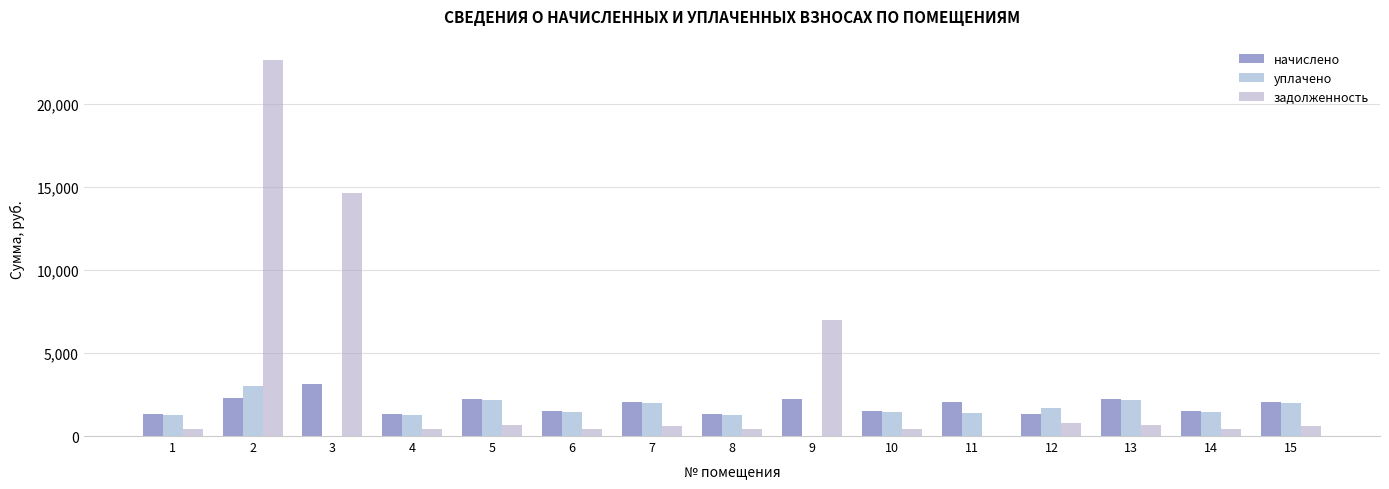

Between 8 and 9, which series saw the biggest shift?

задолженность